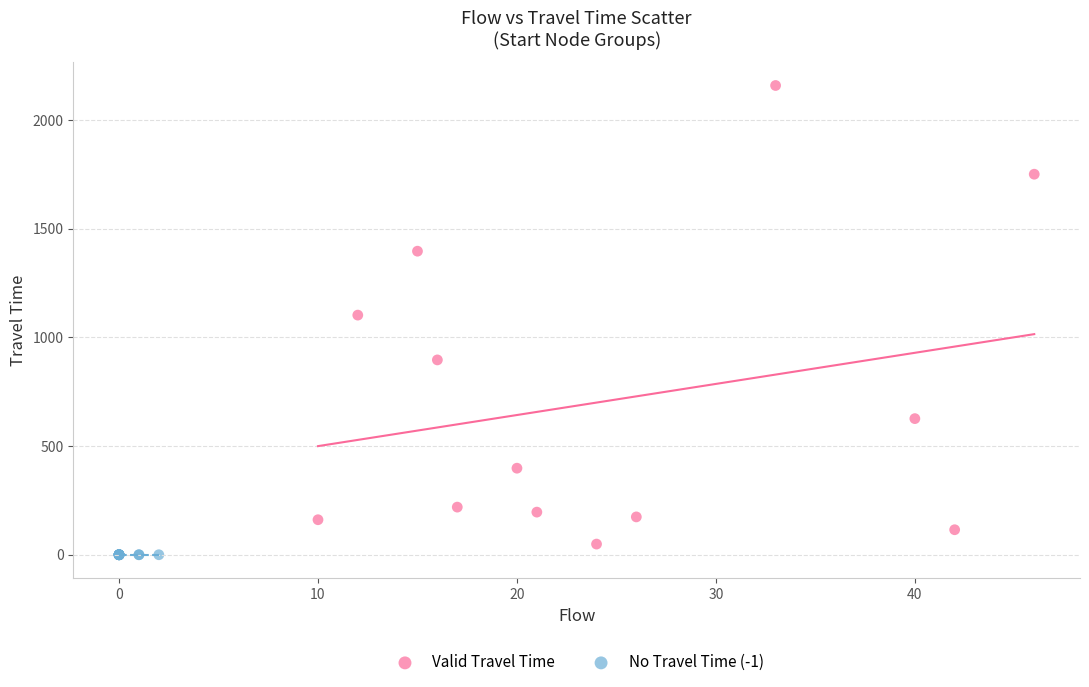

Which series contains the highest Y value?

Valid Travel Time